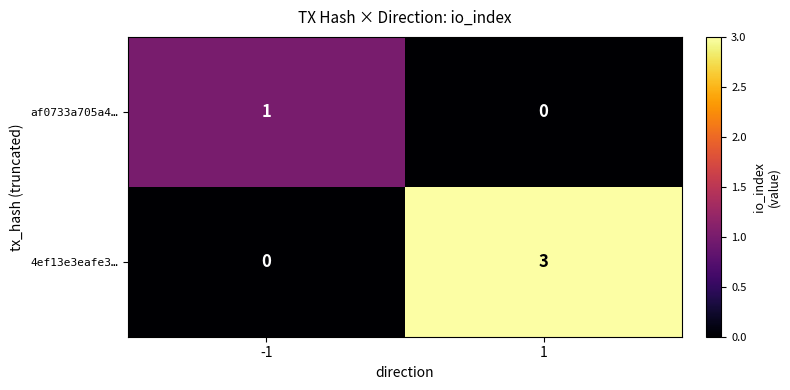

At -1, list the series in order from smallest to largest.

4ef13e3eafe3…, af0733a705a4…